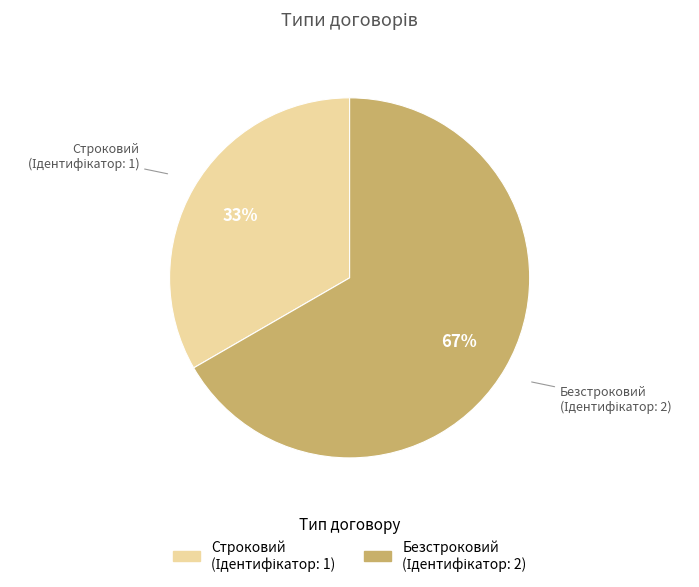

Is Безстроковий the majority of the pie?

Yes